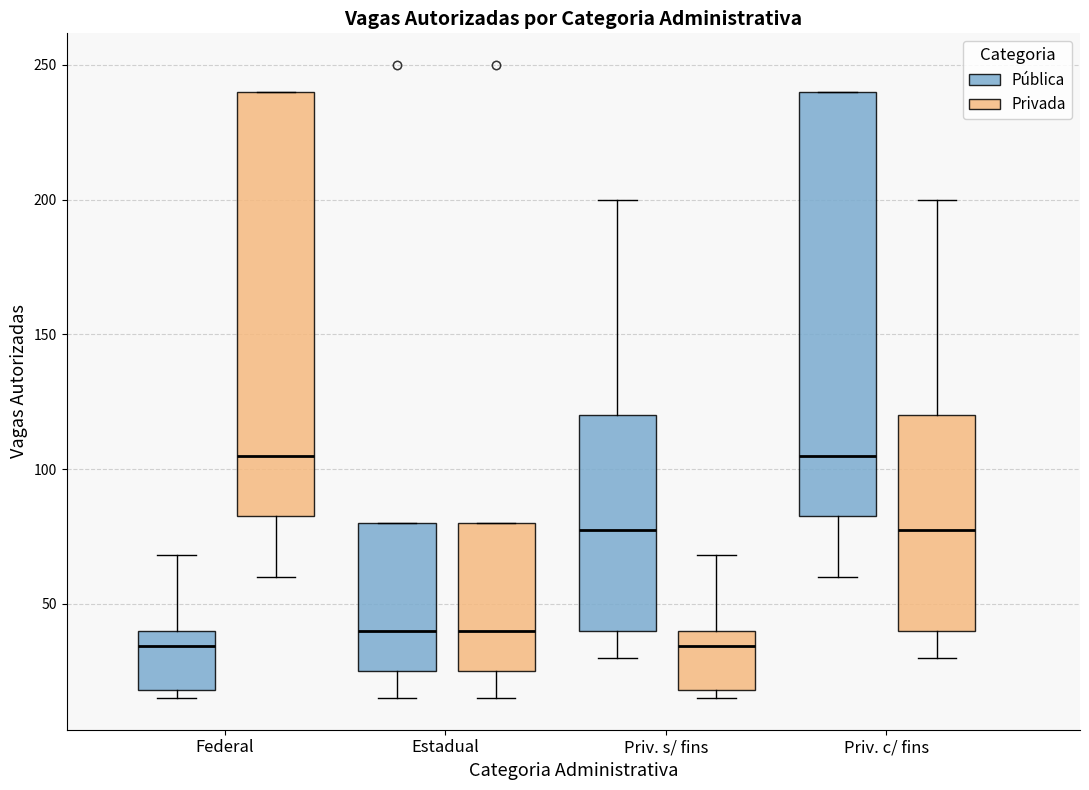

Reading left to right, transcribe this box plot: for each box, give where its median line is, the range the box spans, and where its two whiskers end, as read against the y-axis. The values are not printed on the chart, so give them approximately, as read against the axis.

Federal (Pública): median 35, box 20 to 40, whiskers 15 to 70
Federal (Privada): median 105, box 85 to 240, whiskers 60 to 240
Estadual (Pública): median 40, box 25 to 80, whiskers 15 to 80
Estadual (Privada): median 40, box 25 to 80, whiskers 15 to 80
Priv. s/ fins (Pública): median 80, box 40 to 120, whiskers 30 to 200
Priv. s/ fins (Privada): median 35, box 20 to 40, whiskers 15 to 70
Priv. c/ fins (Pública): median 105, box 85 to 240, whiskers 60 to 240
Priv. c/ fins (Privada): median 80, box 40 to 120, whiskers 30 to 200